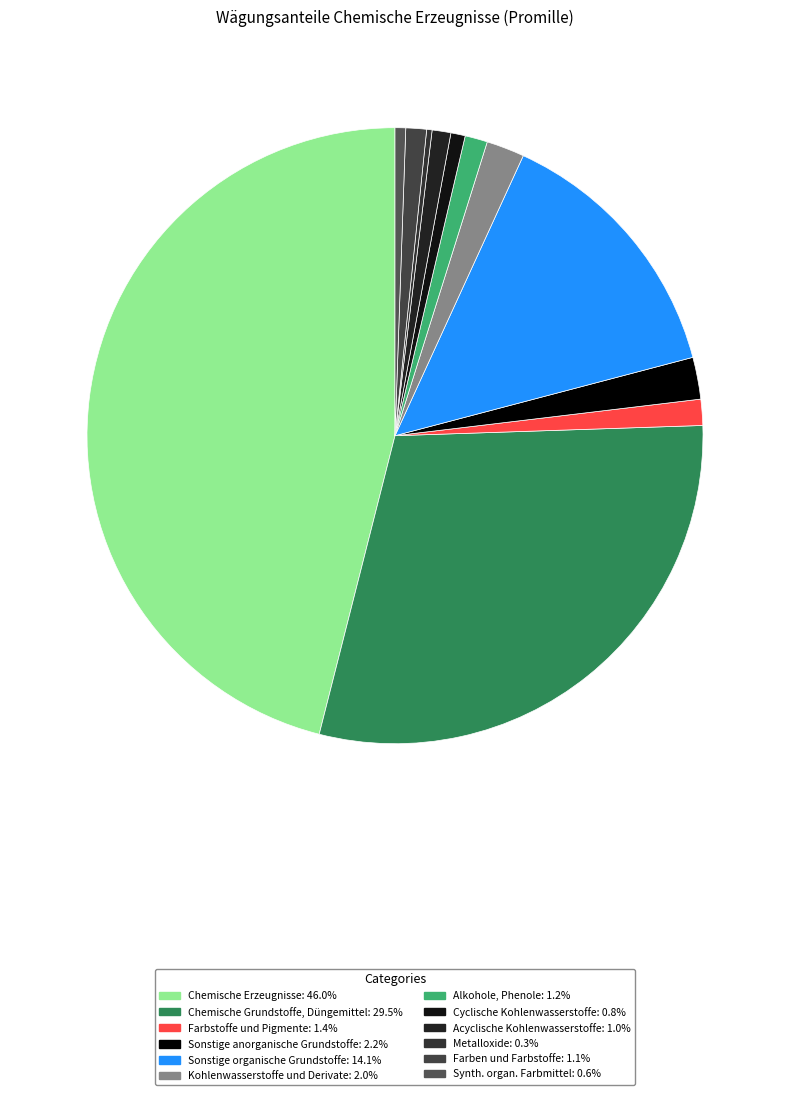

To the nearest percent, what is the difference between the Farben und Farbstoffe and Sonstige anorganische Grundstoffe slice percentages?

1%